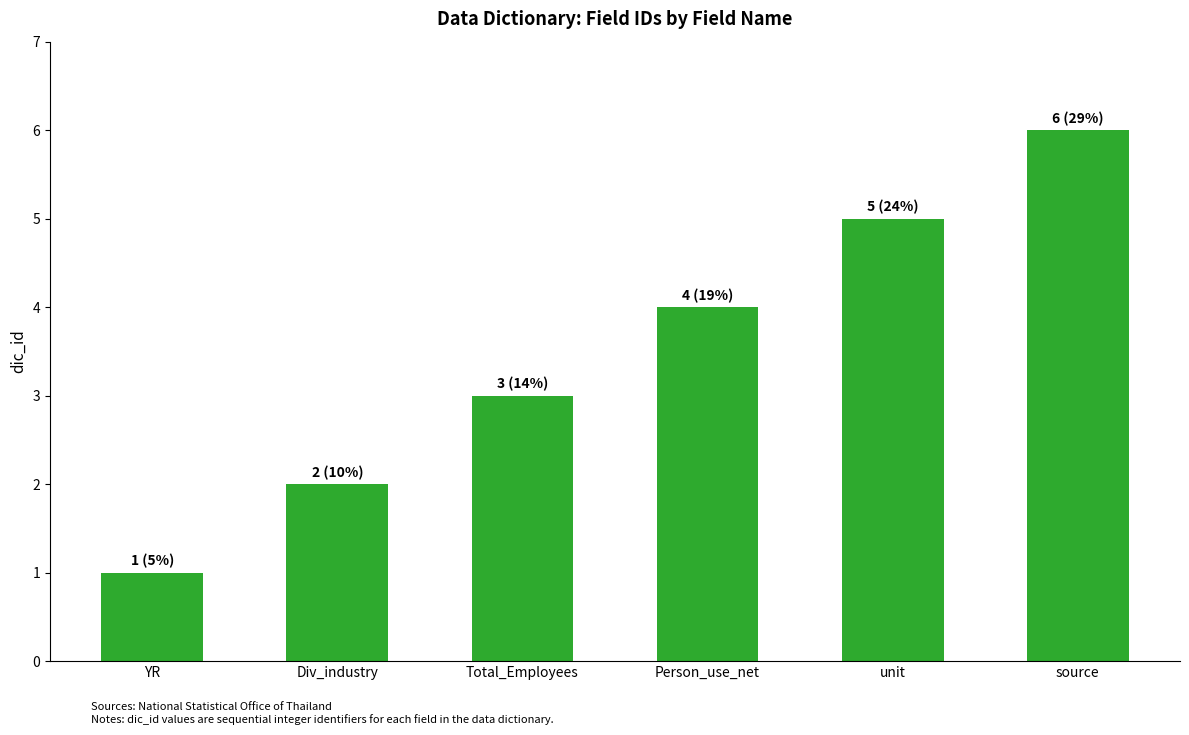

Which category has the highest value across all series?

source